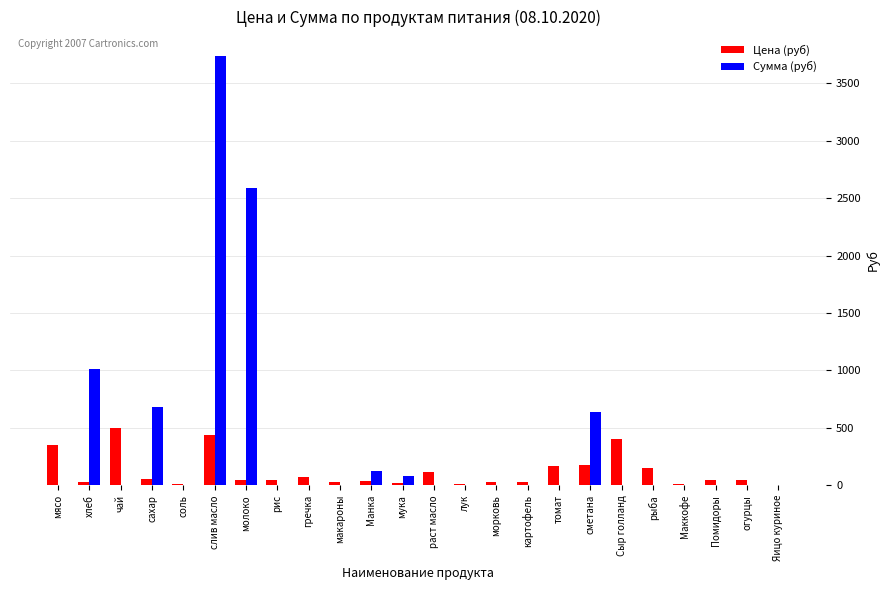

What is the total value across all series at мясо?

350.0